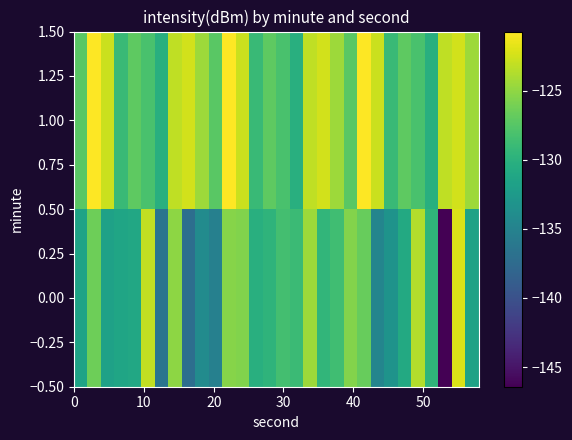

Reading left to right, what are all the values shown in this chart?

0.00: -131.5	-126.4	-131.7	-131.3	-131.0	-123.1	-136.5	-125.1	-137.1	-134.0	-135.2	-125.4	-125.6	-130.2	-129.7	-128.4	-128.9	-124.4	-129.5	-128.6	-125.5	-126.7	-134.7	-133.2	-130.8	-123.7	-129.6	-146.4	-122.2	-131.6
1.00: -127.3	-120.7	-122.8	-129.0	-127.1	-128.1	-130.2	-123.2	-122.5	-124.5	-127.3	-120.7	-122.8	-129.0	-127.1	-128.1	-130.2	-123.2	-122.5	-124.5	-127.3	-120.7	-122.8	-129.0	-127.1	-128.1	-130.2	-123.2	-122.5	-124.5